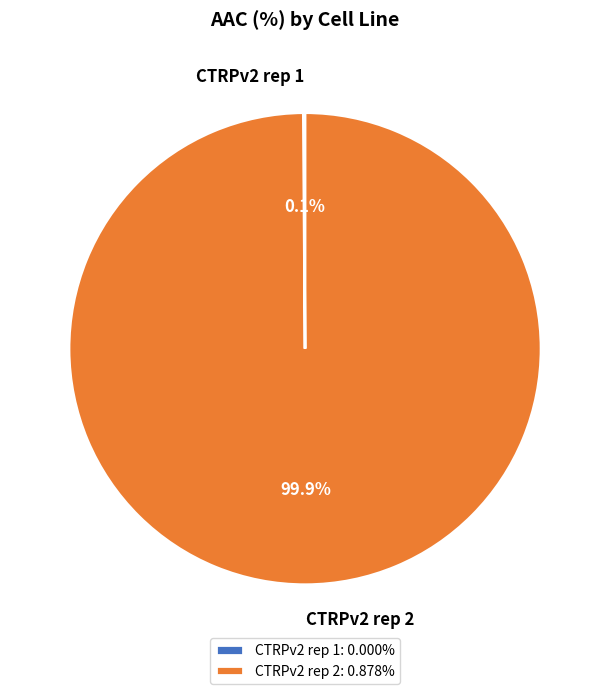

Is CTRPv2 rep 2 the majority of the pie?

Yes